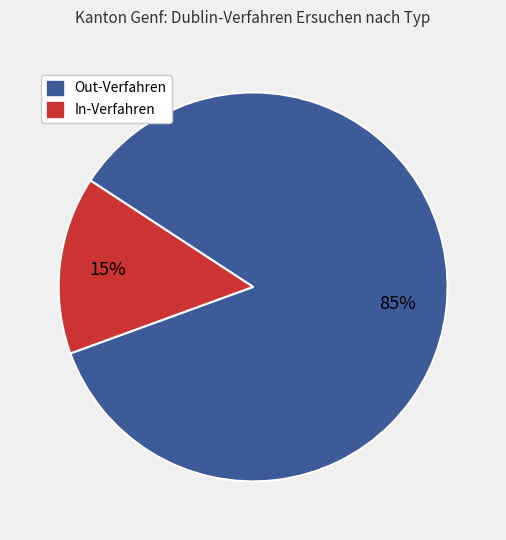

Which category has the smallest portion of the pie?

In-Verfahren